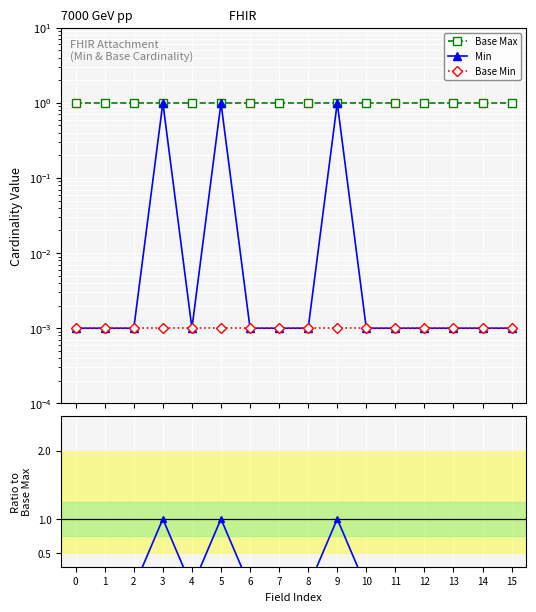

What is the difference between the Min values at 9 and 7?

1.0